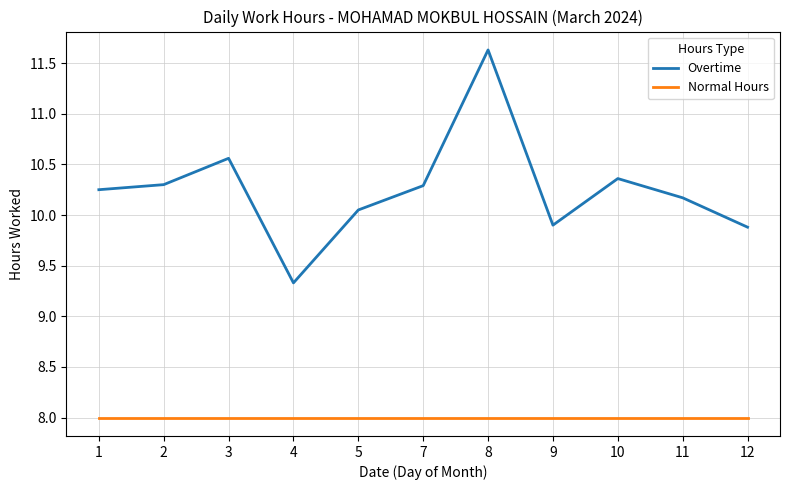

Which series has the widest spread of values?

Overtime